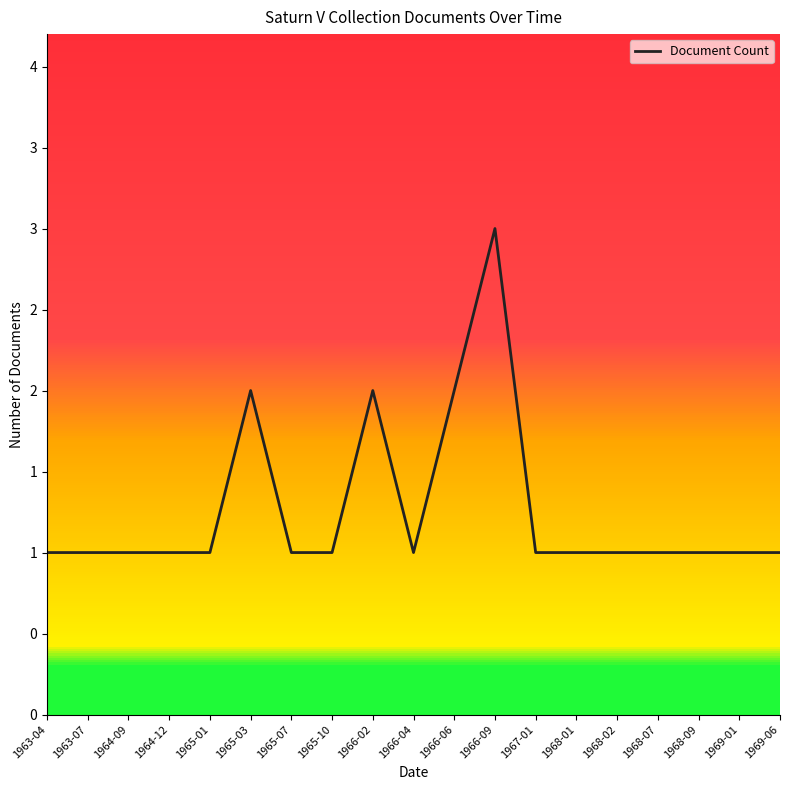

Is this an area chart (filled region under the line)?

Yes